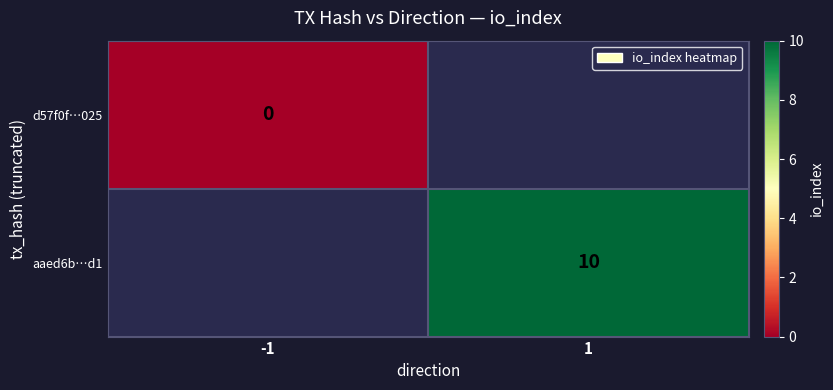

The value of aaed6b…d1 at 1 is 10. True or false?

True